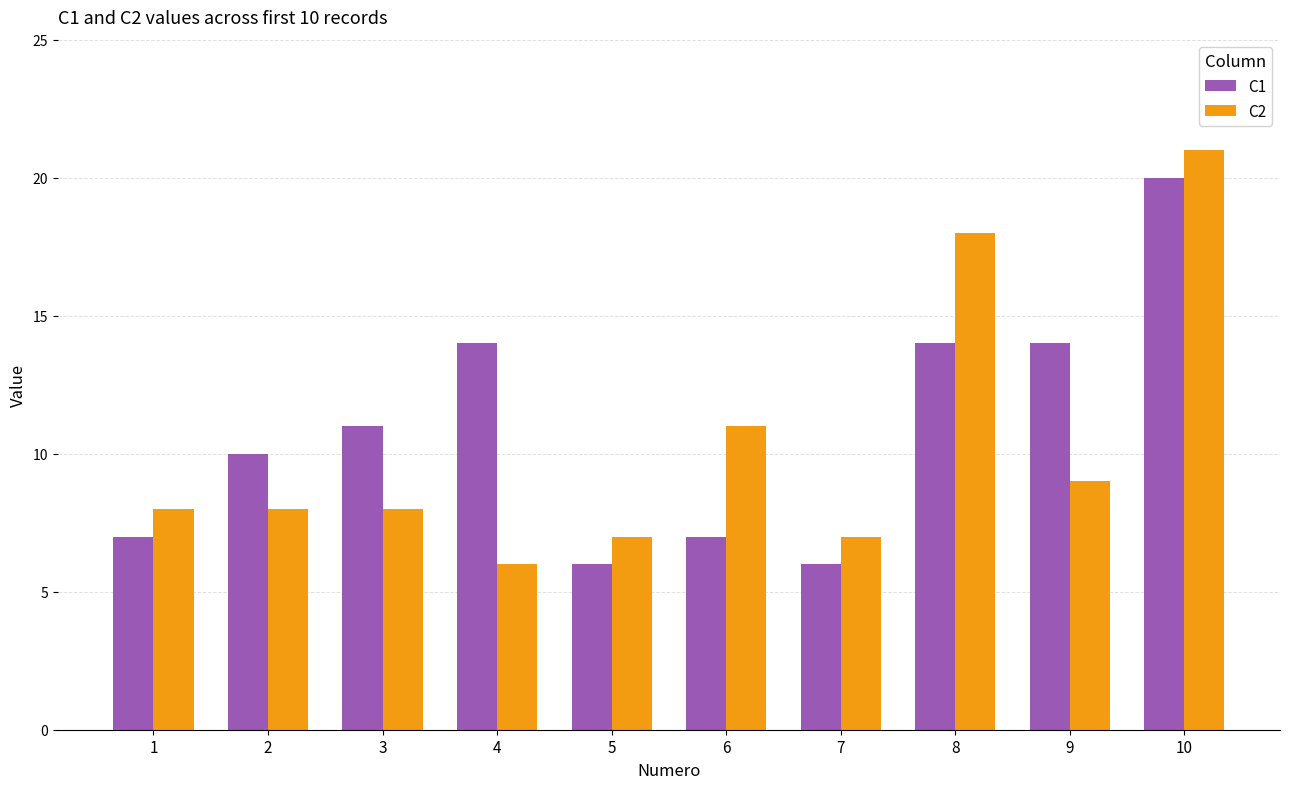

At which category is the sum across all series the highest?

10